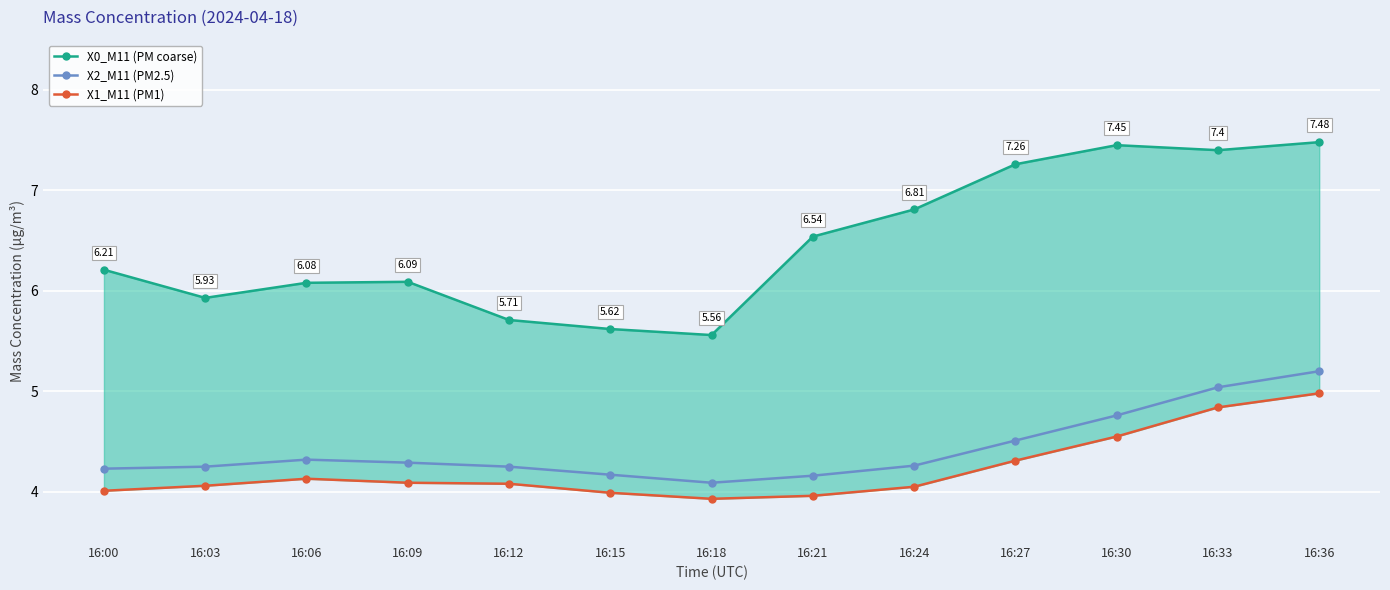

Is it true that X0_M11 (PM coarse) equals 5.6 at 16:18?

True